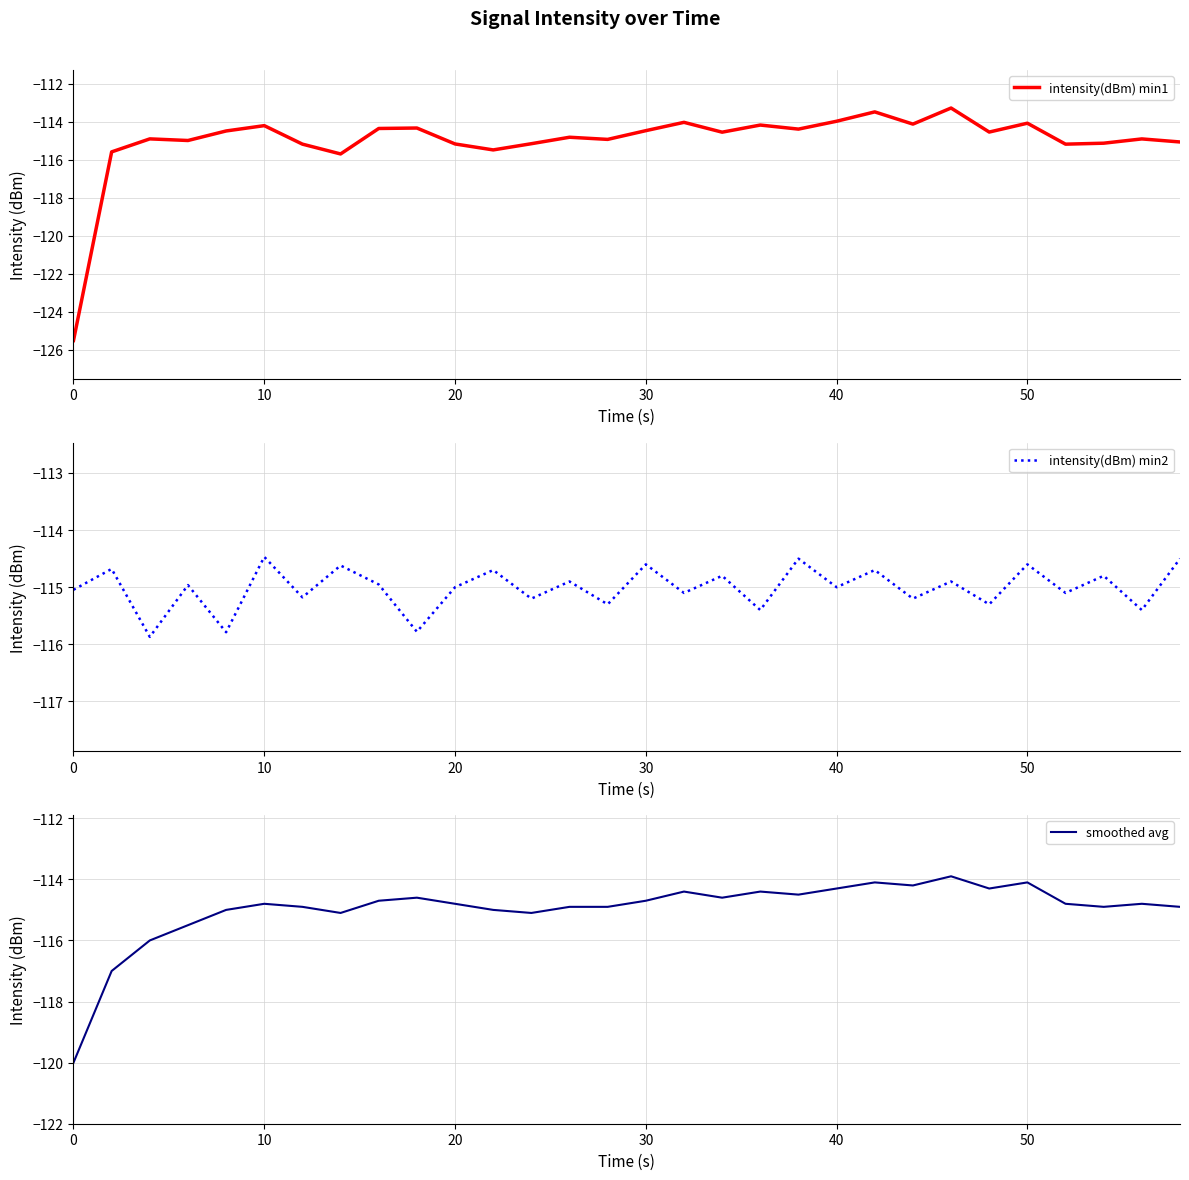

The intensity(dBm) min1 series shows -114.5 at 30. True or false?

True